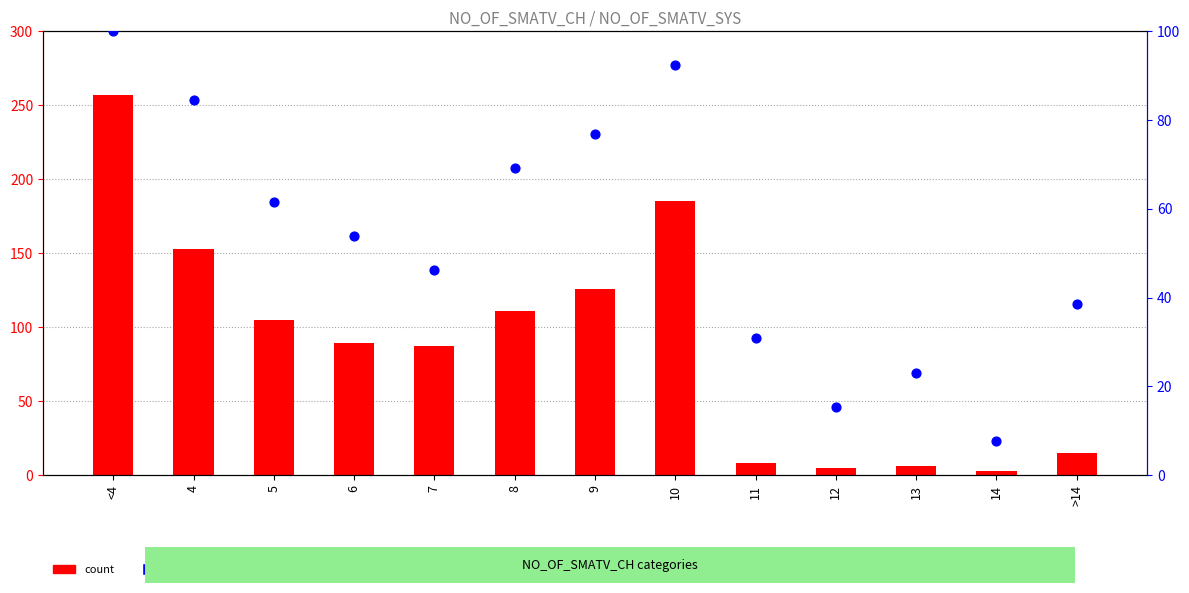

Which series has the largest total across all categories?

count